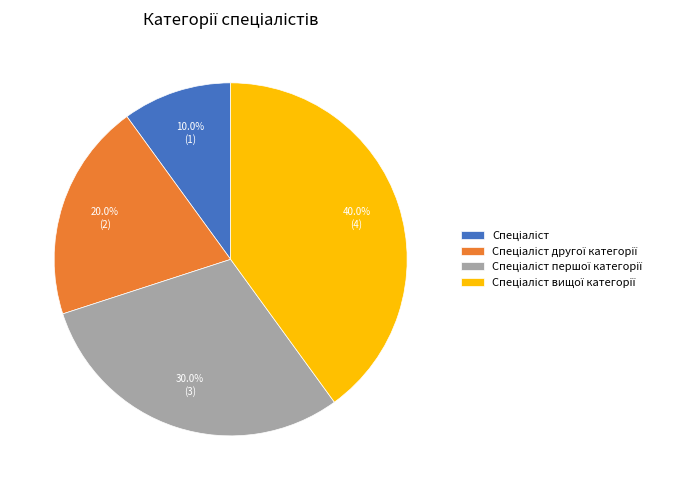

How many segments does this pie chart have?

4